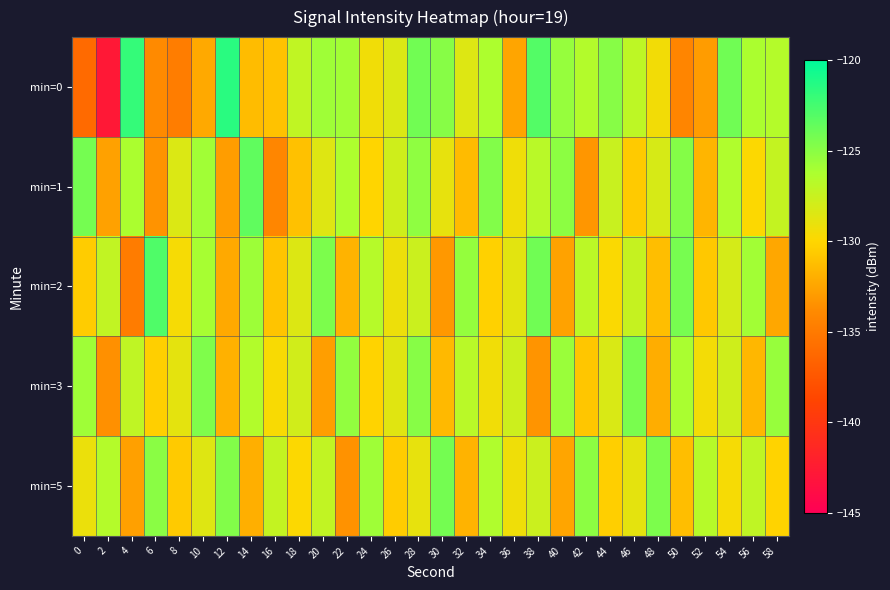

What is the spread (max minus min) of values at 42?

8.1